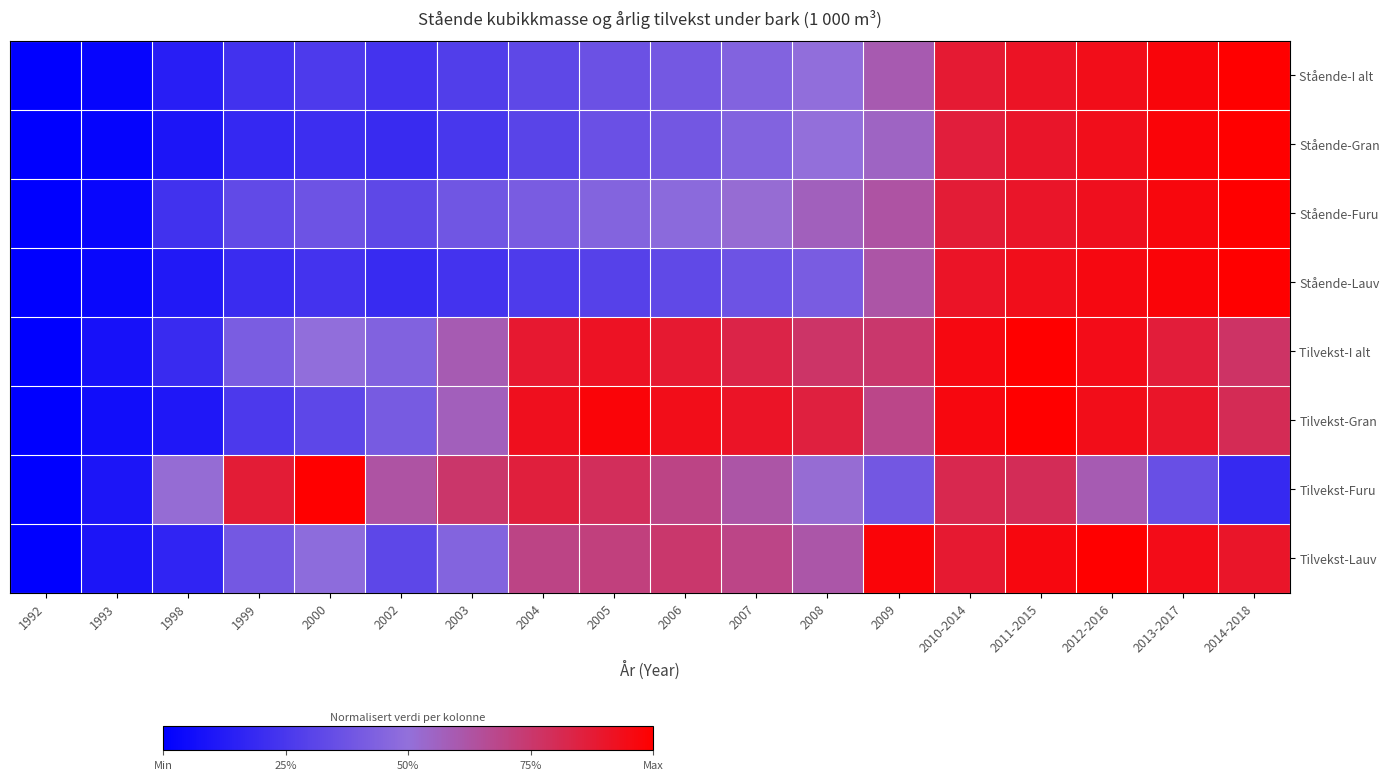

Reading right to left, extract all data points from this chart.

Stående-I alt: 2014-2018=1.0	2013-2017=1.0	2012-2016=0.9	2011-2015=0.9	2010-2014=0.9	2009=0.6	2008=0.5	2007=0.4	2006=0.4	2005=0.4	2004=0.3	2003=0.3	2002=0.2	2000=0.3	1999=0.2	1998=0.1	1993=0.0	1992=0.0
Stående-Gran: 2014-2018=1.0	2013-2017=1.0	2012-2016=0.9	2011-2015=0.9	2010-2014=0.9	2009=0.6	2008=0.5	2007=0.4	2006=0.4	2005=0.4	2004=0.3	2003=0.2	2002=0.2	2000=0.2	1999=0.2	1998=0.1	1993=0.0	1992=0.0
Stående-Furu: 2014-2018=1.0	2013-2017=1.0	2012-2016=0.9	2011-2015=0.9	2010-2014=0.9	2009=0.6	2008=0.6	2007=0.5	2006=0.5	2005=0.4	2004=0.4	2003=0.4	2002=0.3	2000=0.4	1999=0.3	1998=0.2	1993=0.0	1992=0.0
Stående-Lauv: 2014-2018=1.0	2013-2017=1.0	2012-2016=1.0	2011-2015=0.9	2010-2014=0.9	2009=0.6	2008=0.4	2007=0.4	2006=0.3	2005=0.3	2004=0.3	2003=0.2	2002=0.2	2000=0.2	1999=0.2	1998=0.1	1993=0.0	1992=0.0
Tilvekst-I alt: 2014-2018=0.8	2013-2017=0.9	2012-2016=0.9	2011-2015=1.0	2010-2014=1.0	2009=0.8	2008=0.8	2007=0.8	2006=0.9	2005=0.9	2004=0.9	2003=0.6	2002=0.4	2000=0.5	1999=0.4	1998=0.2	1993=0.1	1992=0.0
Tilvekst-Gran: 2014-2018=0.8	2013-2017=0.9	2012-2016=0.9	2011-2015=1.0	2010-2014=1.0	2009=0.7	2008=0.9	2007=0.9	2006=0.9	2005=1.0	2004=0.9	2003=0.6	2002=0.4	2000=0.3	1999=0.3	1998=0.1	1993=0.1	1992=0.0
Tilvekst-Furu: 2014-2018=0.2	2013-2017=0.4	2012-2016=0.6	2011-2015=0.8	2010-2014=0.8	2009=0.4	2008=0.5	2007=0.6	2006=0.7	2005=0.8	2004=0.9	2003=0.8	2002=0.6	2000=1.0	1999=0.9	1998=0.5	1993=0.1	1992=0.0
Tilvekst-Lauv: 2014-2018=0.9	2013-2017=0.9	2012-2016=1.0	2011-2015=1.0	2010-2014=0.9	2009=1.0	2008=0.6	2007=0.7	2006=0.8	2005=0.7	2004=0.7	2003=0.4	2002=0.3	2000=0.5	1999=0.4	1998=0.2	1993=0.1	1992=0.0